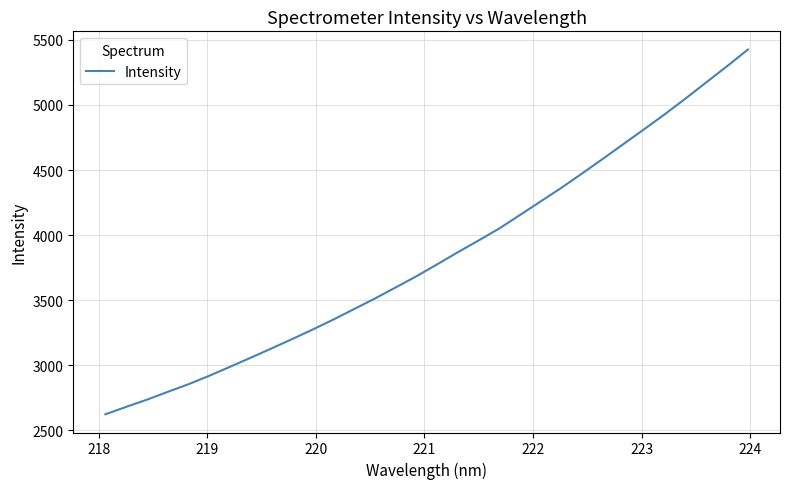

What is the greatest value displayed?

5426.2